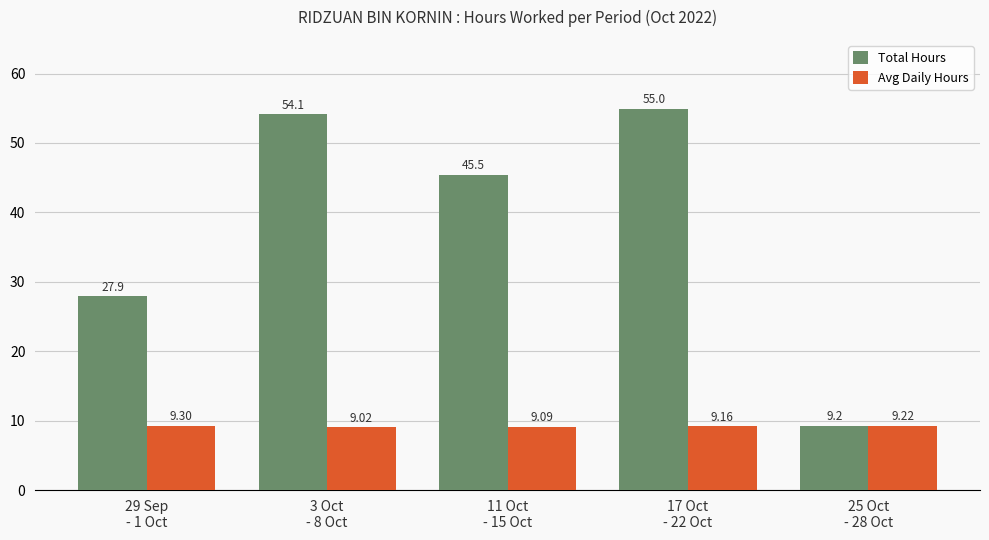

Between 29 Sep
- 1 Oct and 25 Oct
- 28 Oct, which series saw the biggest shift?

Total Hours